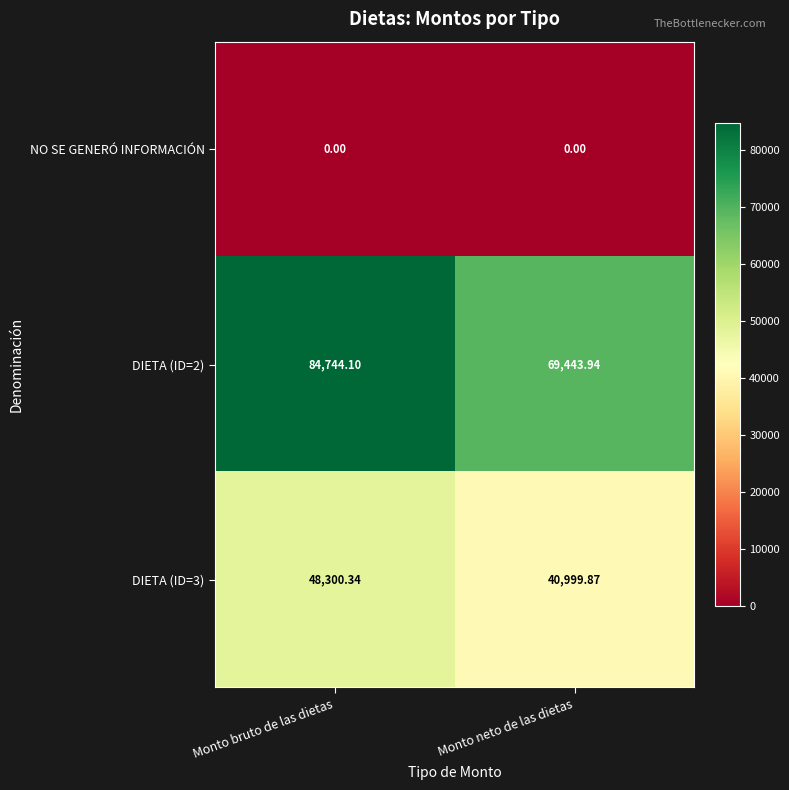

Which series has the largest range (max minus min)?

DIETA (ID=2)